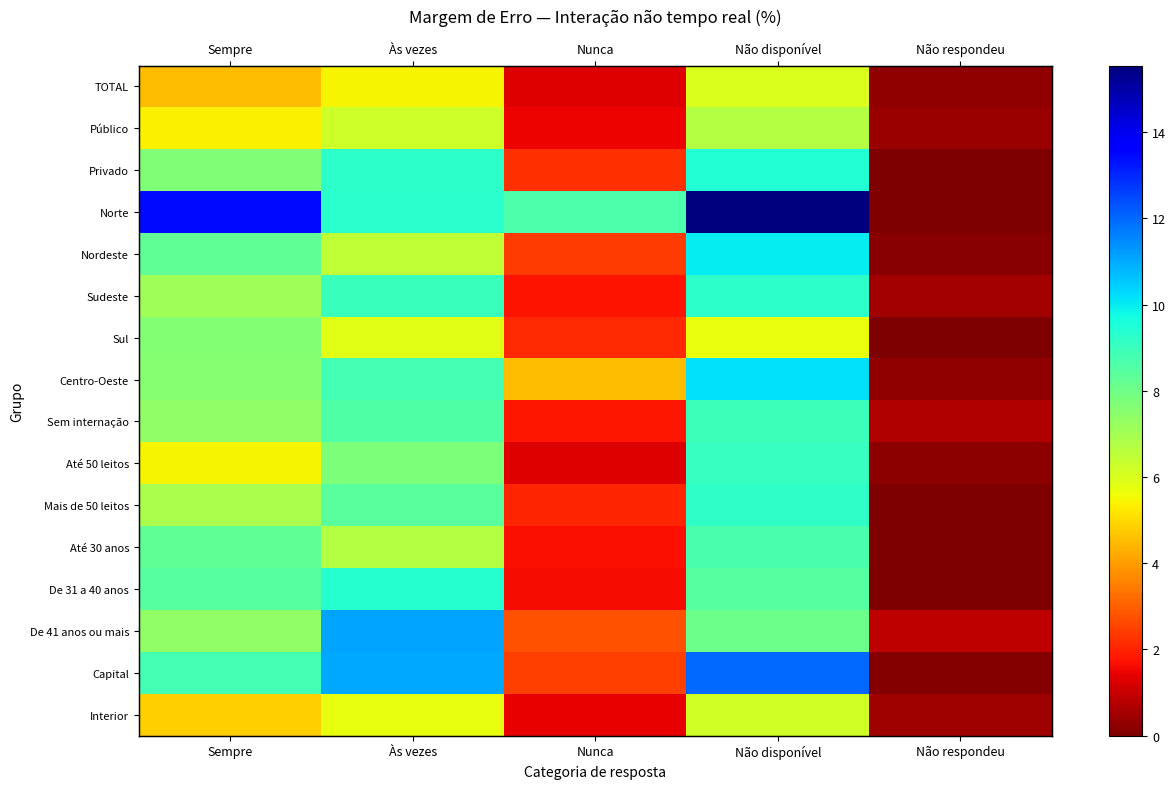

Read the TOTAL value at Não respondeu.

0.3